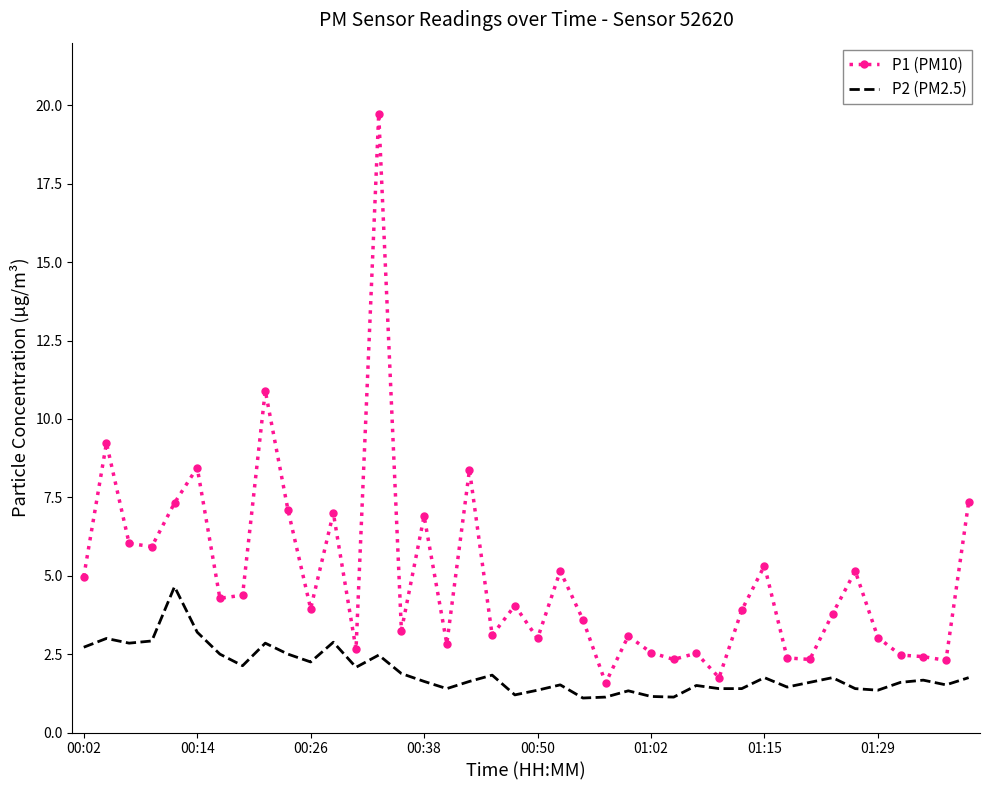

List the series in order of their overall mean, lowest first.

P2 (PM2.5), P1 (PM10)